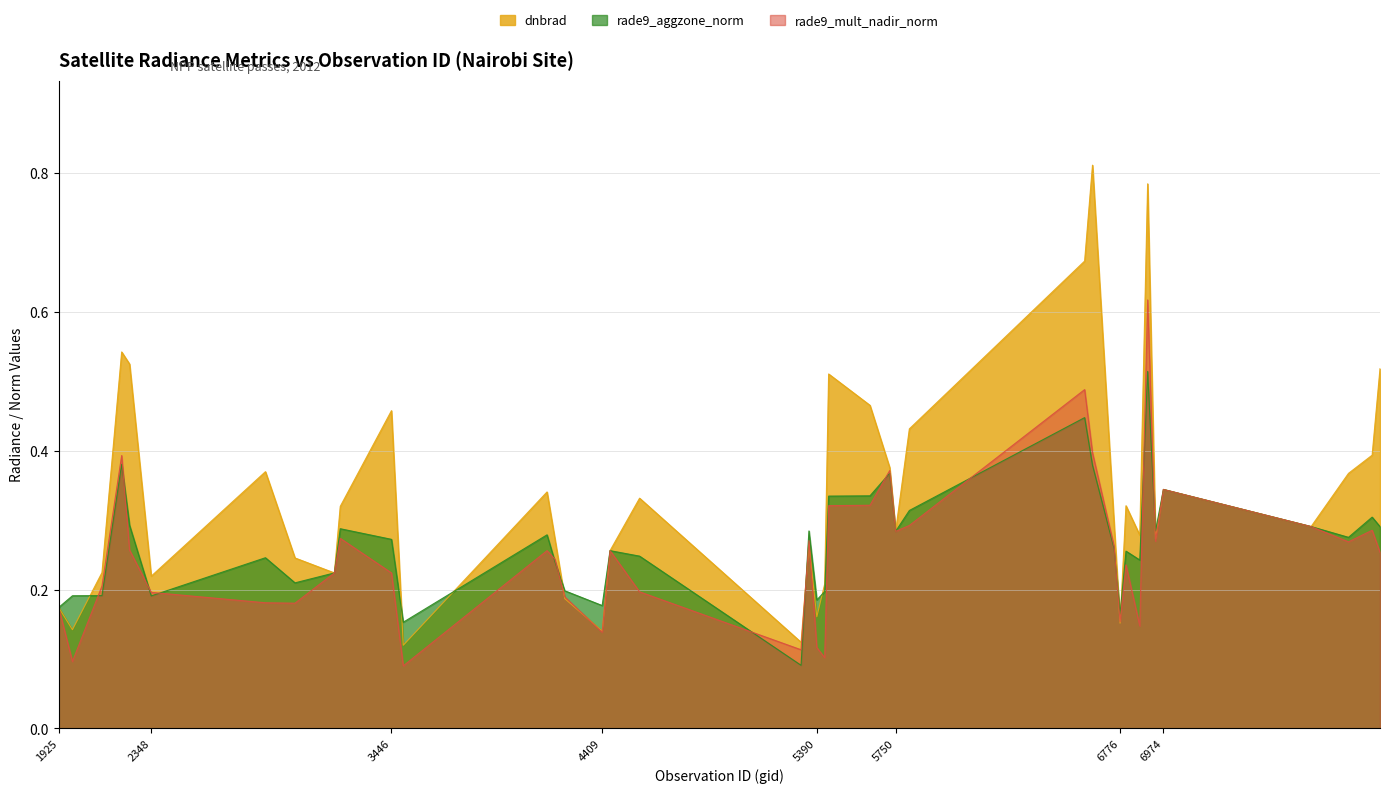

What is the value of the rade9_mult_nadir_norm point at the 31st from the left?

0.2